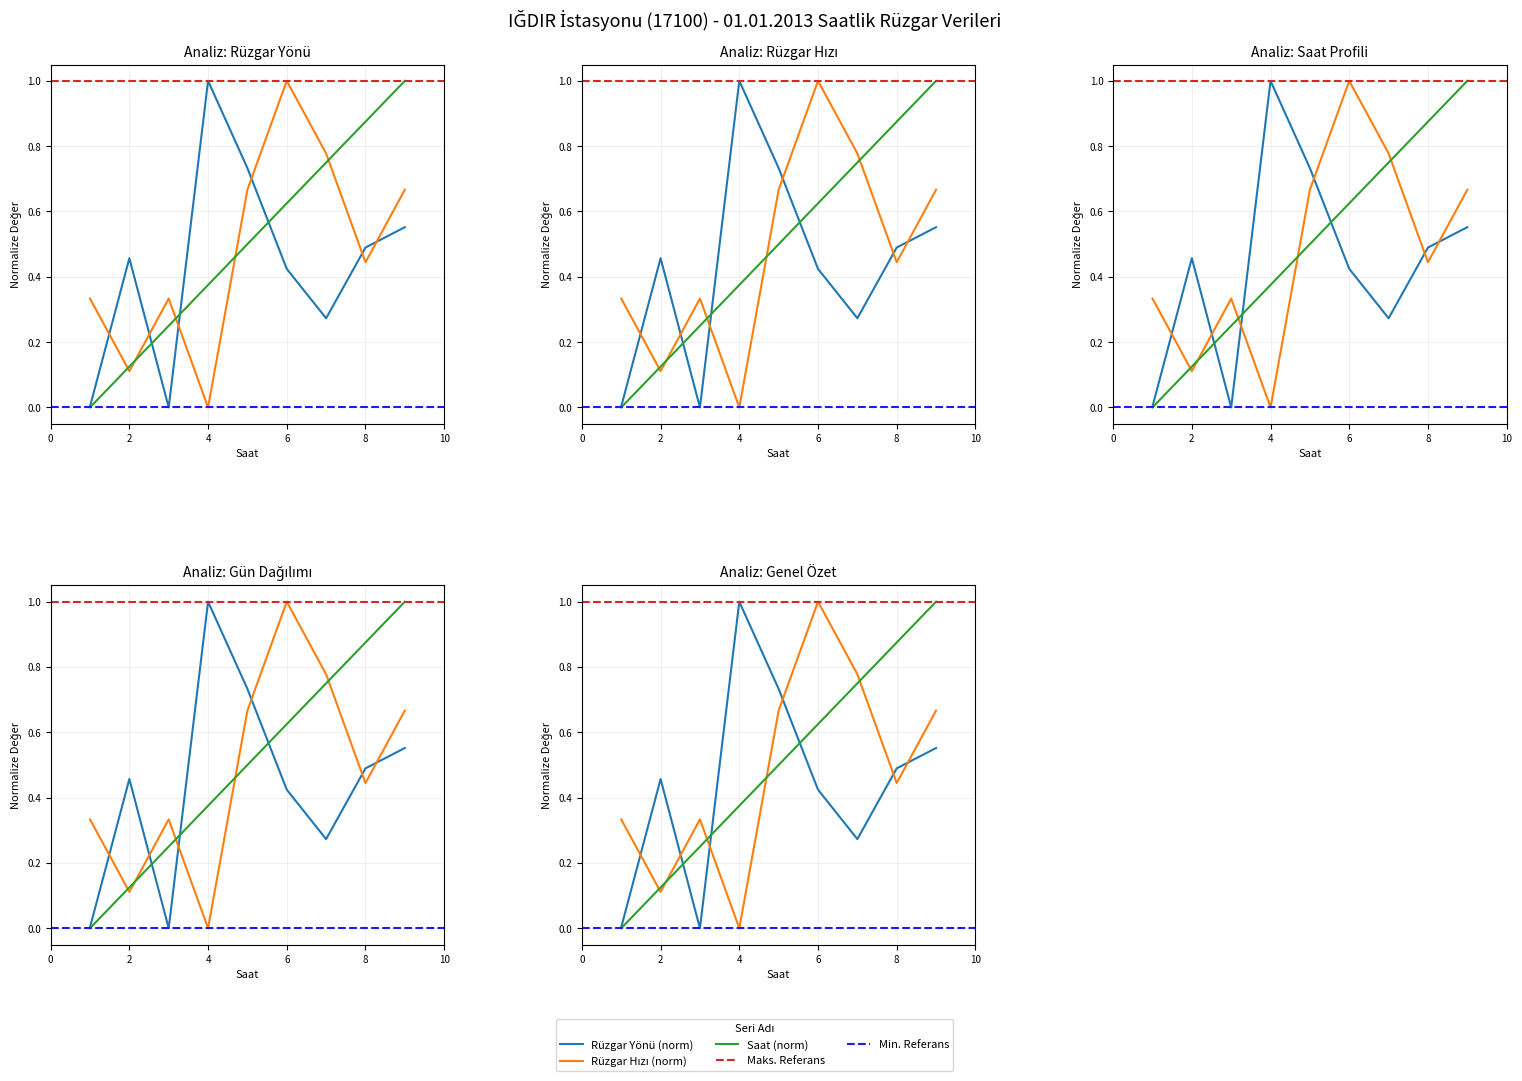

What is the maximum value for Rüzgar hızı?

1.0